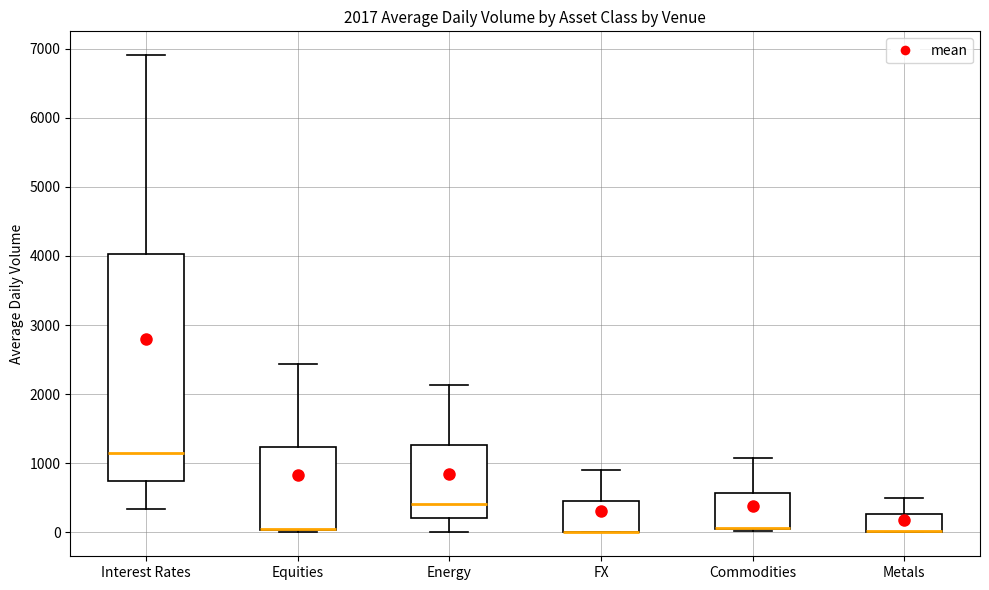

Comparing the boxes themselves (not the whiskers), which one is the tallest?

Interest Rates